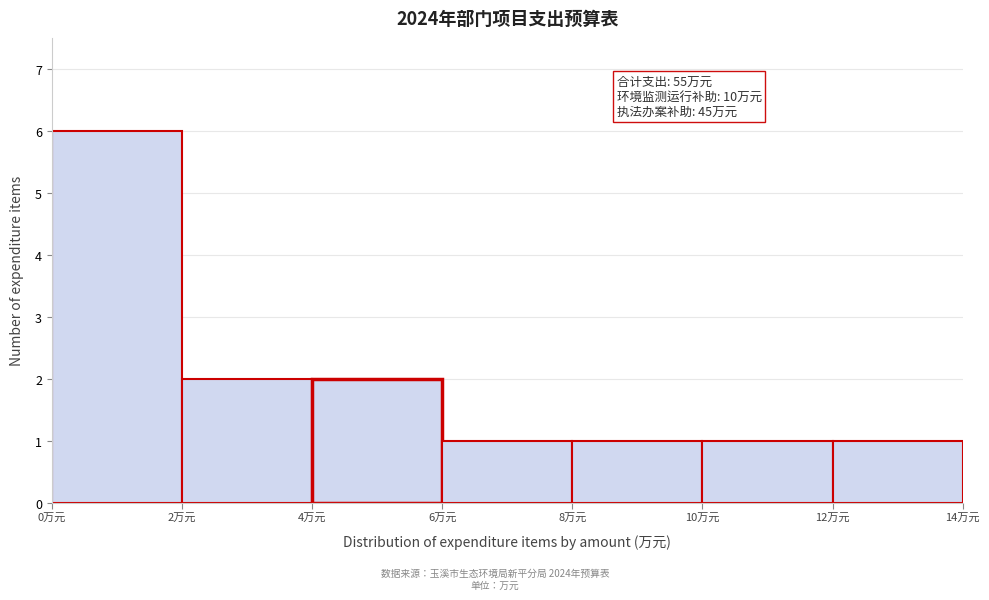

Which range on the x-axis has the tallest bar?

0 to 2